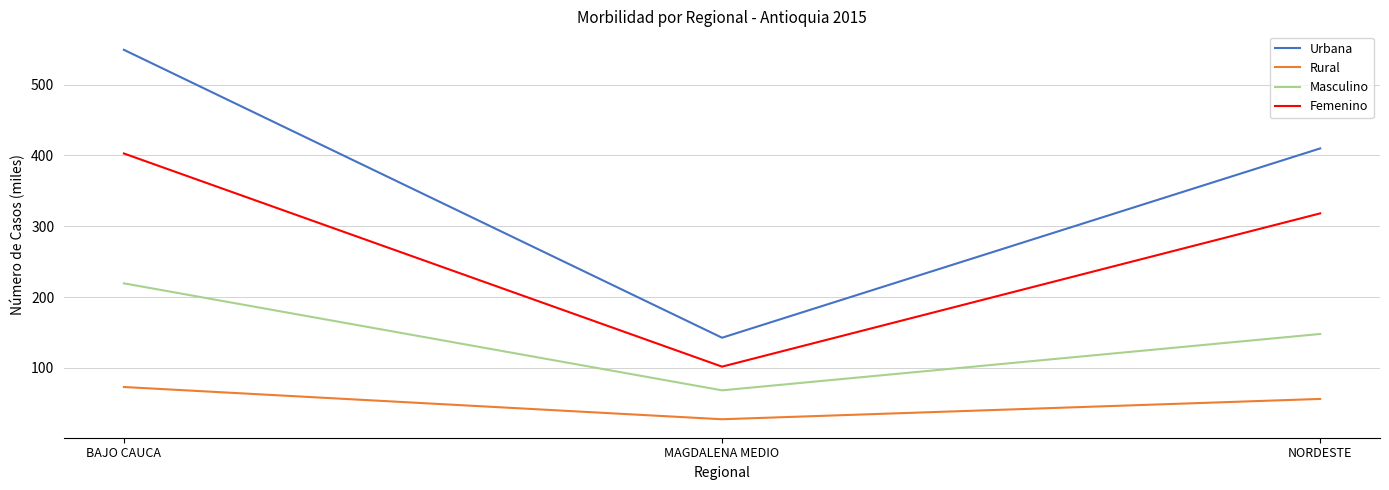

Count the number of data series in this chart.

4